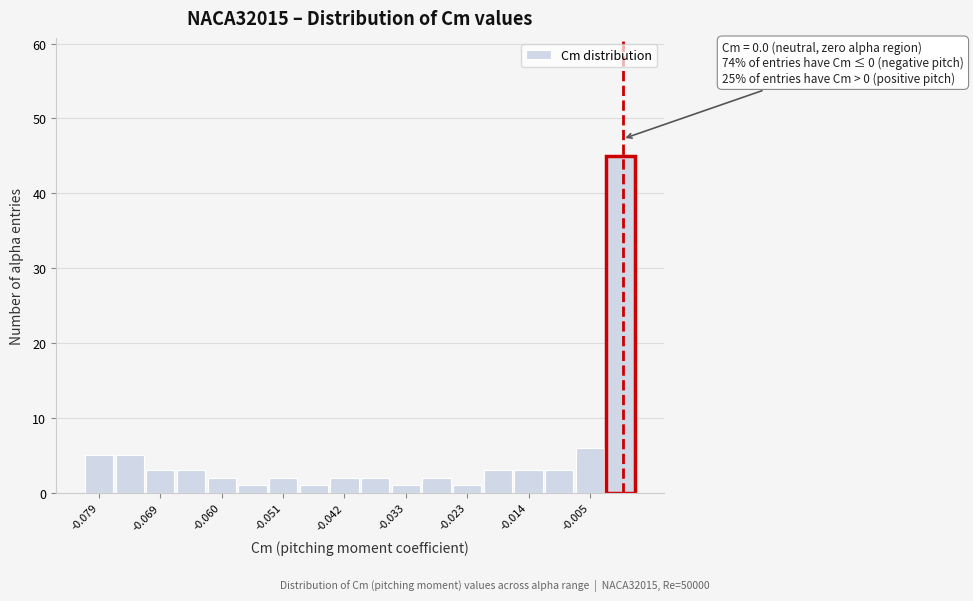

Over which range of the x-axis is the bar tallest?

-0.003 to 0.002